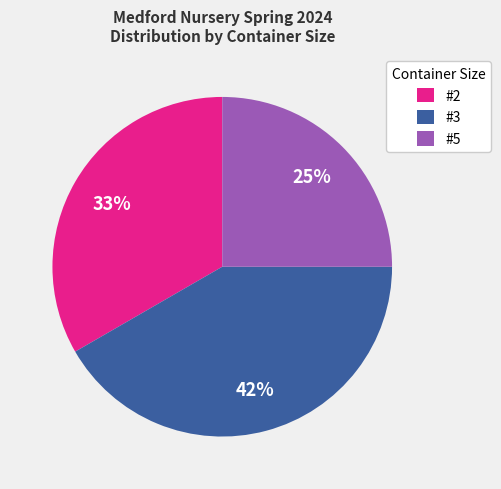

To the nearest percent, what percentage of the pie is #3?

42%